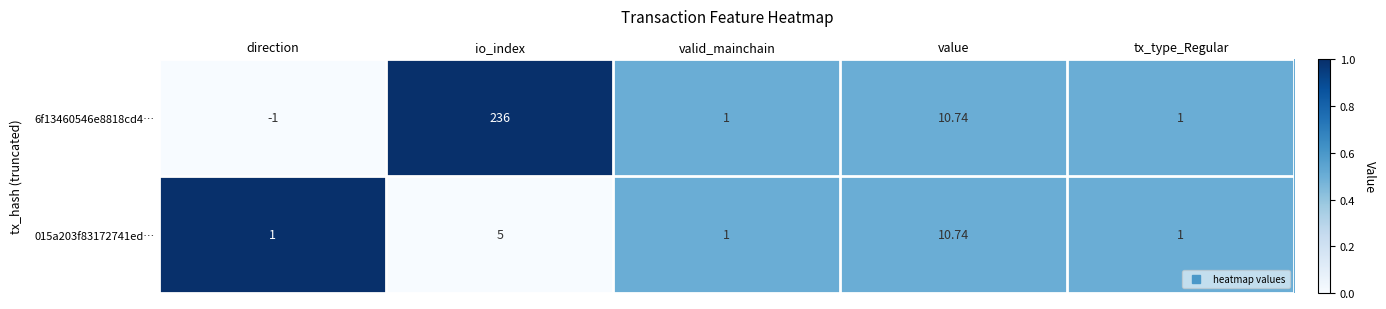

At which label does 6f13460546e8818cd4… first exceed 1?

io_index